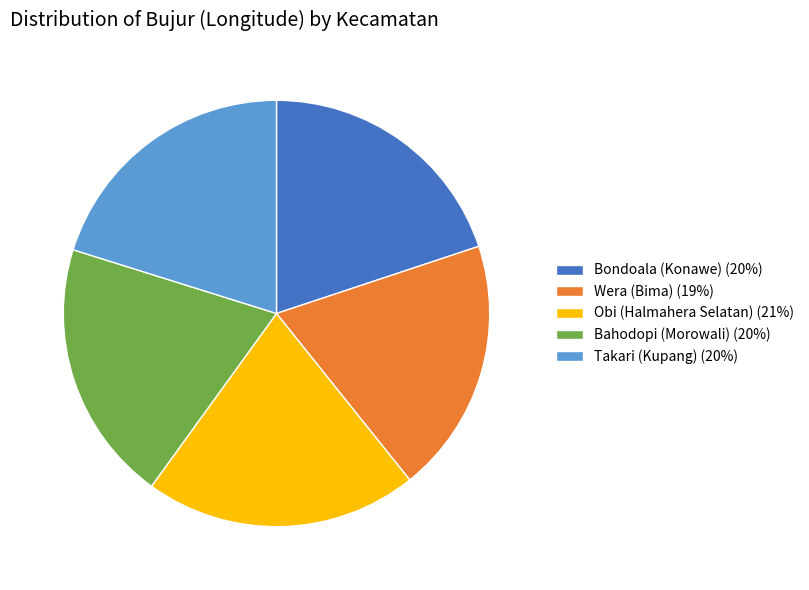

Does any single category account for the majority?

No